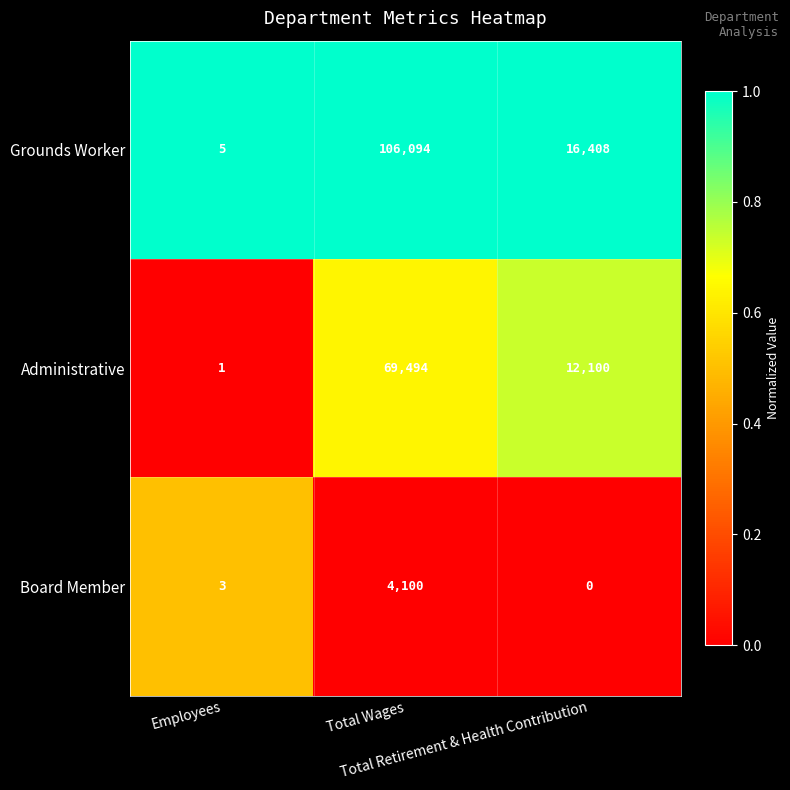

Rank the series by their maximum value, from lowest to highest.

Board Member, Administrative, Grounds Worker